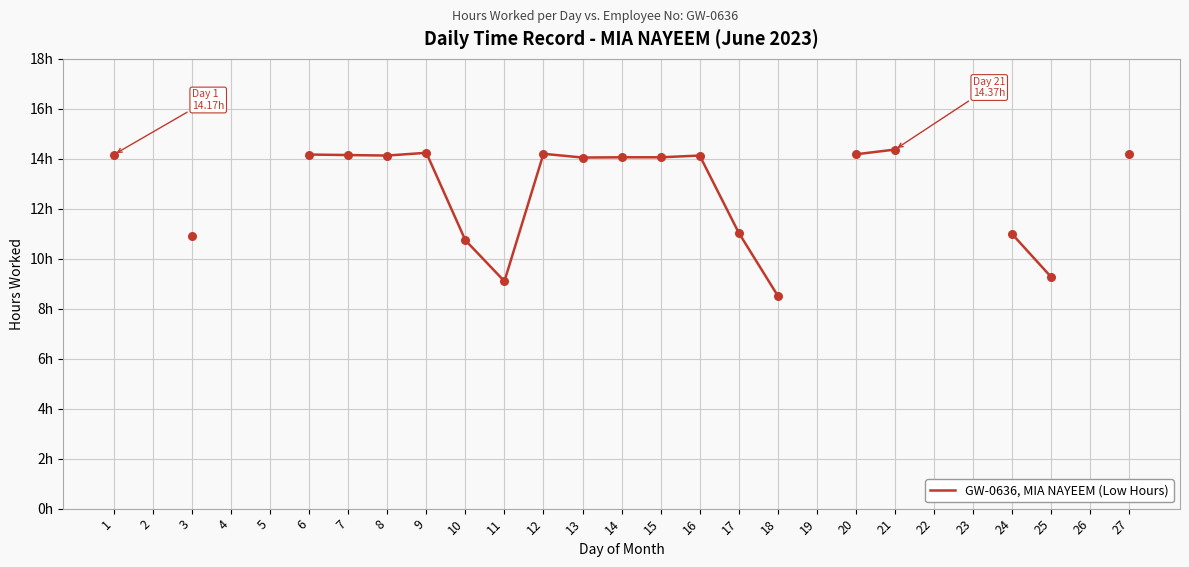

Which has a higher value, 2 or 15?

15